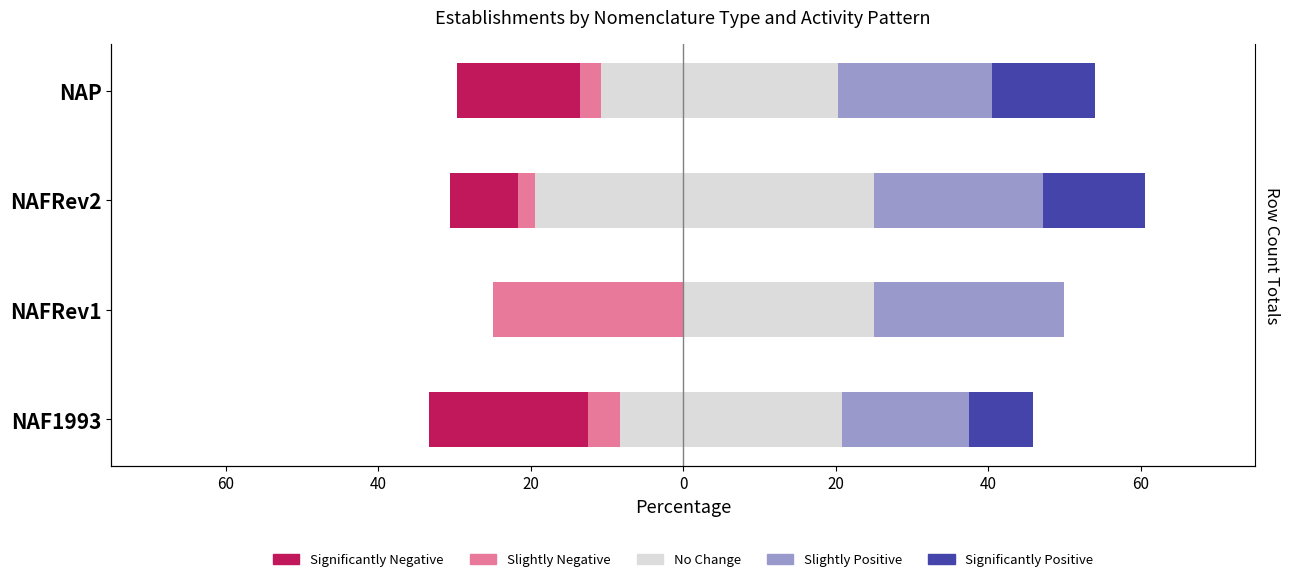

What is the average value of the Significantly Negative series?

11.5